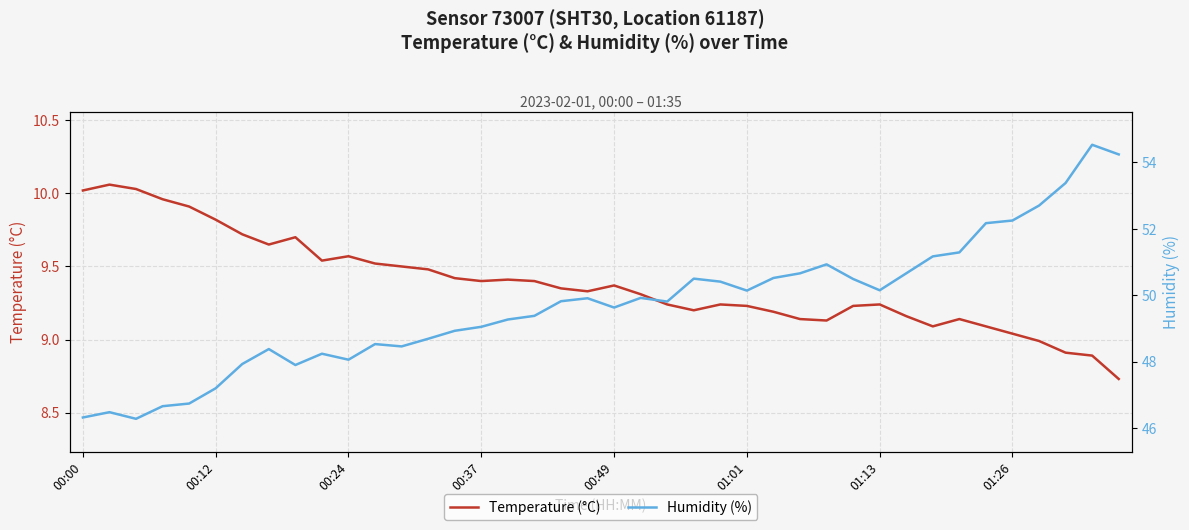

True or false: Humidity (%) has a value of 90.6 at 27.

False